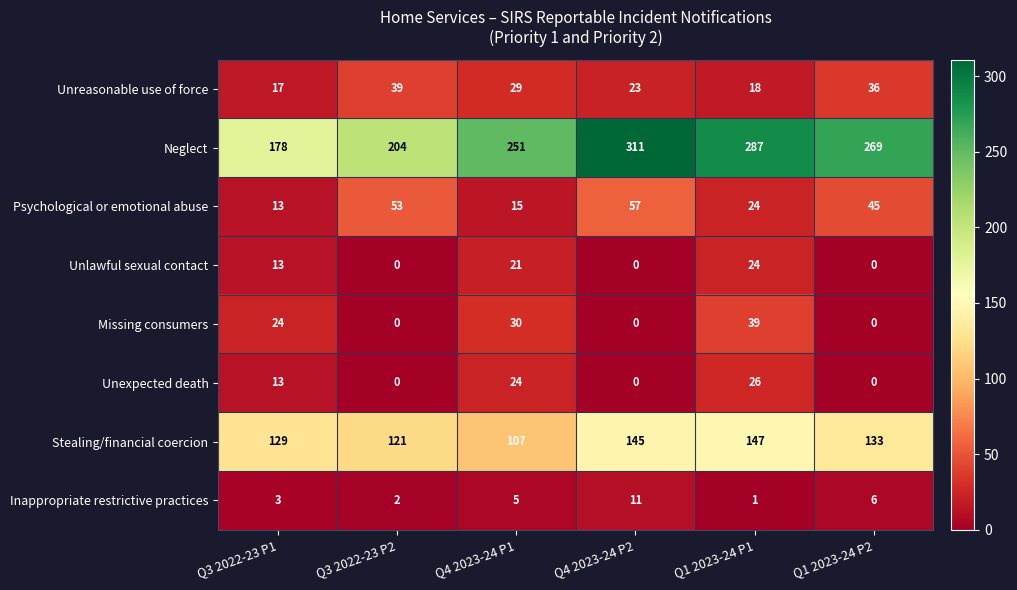

Read the Psychological or emotional abuse value at Q3 2022-23 P1.

13